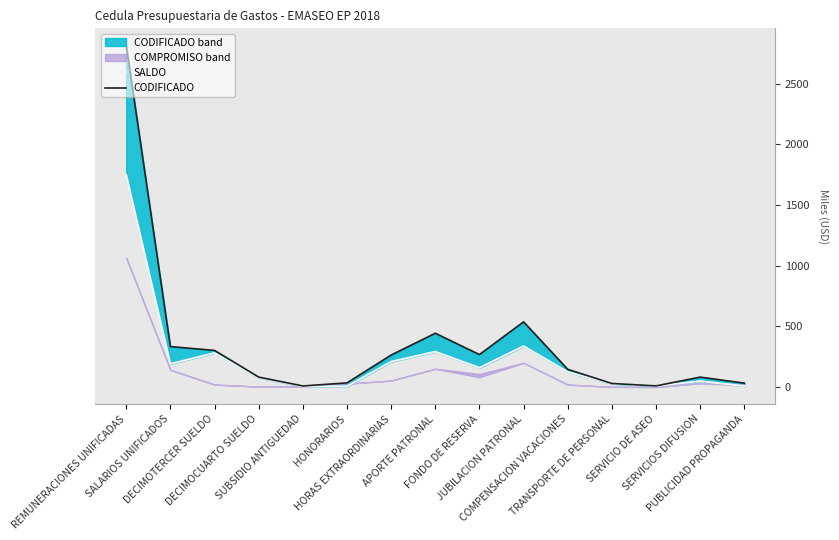

What is the difference between the maximum and minimum values in the SALDO series?

1744.6